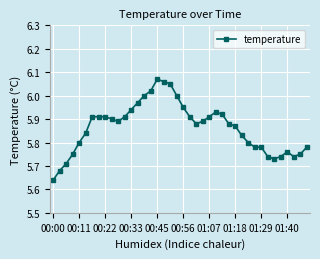

Count the number of categories in the chart.

40